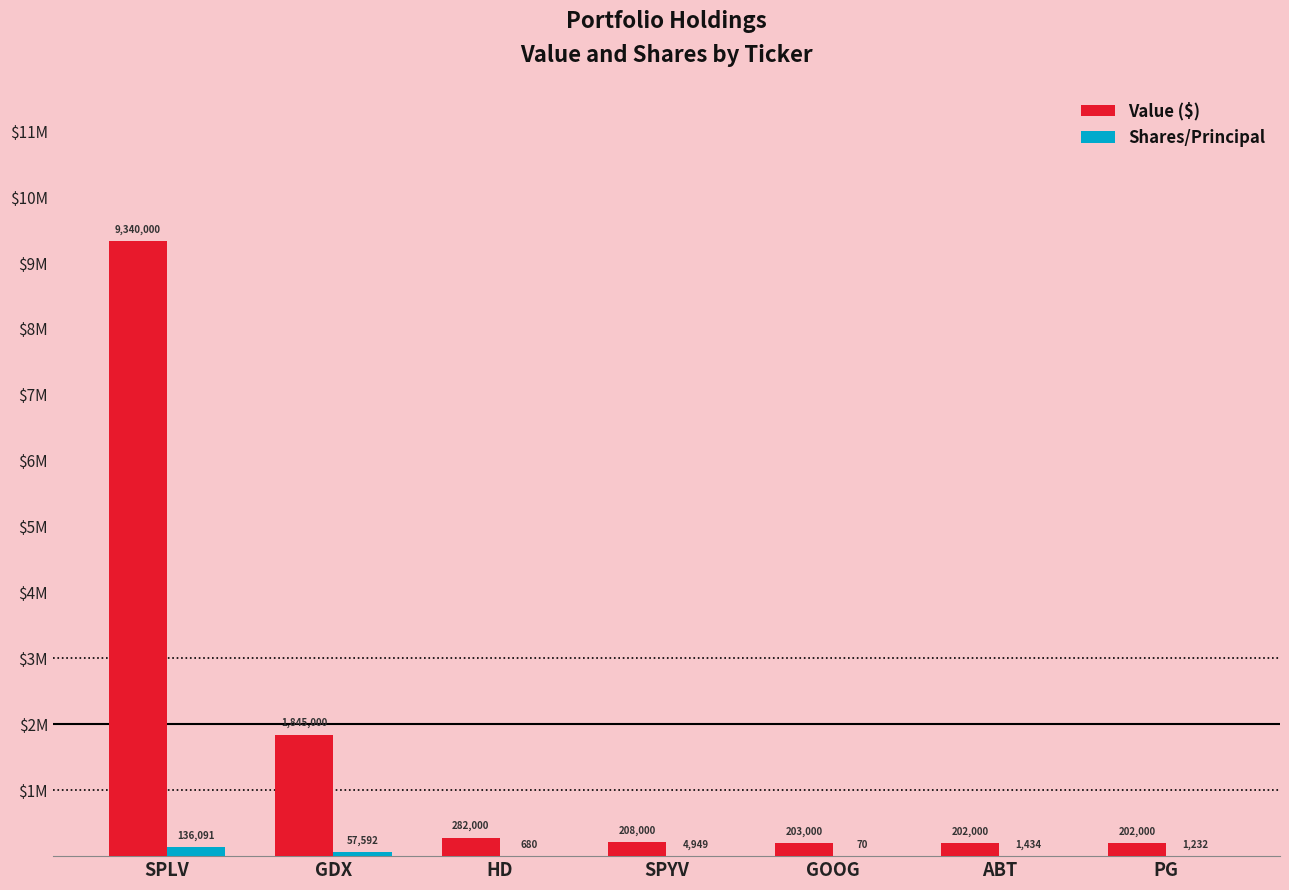

What are all the series names shown in the legend?

Value ($), Shares/Principal